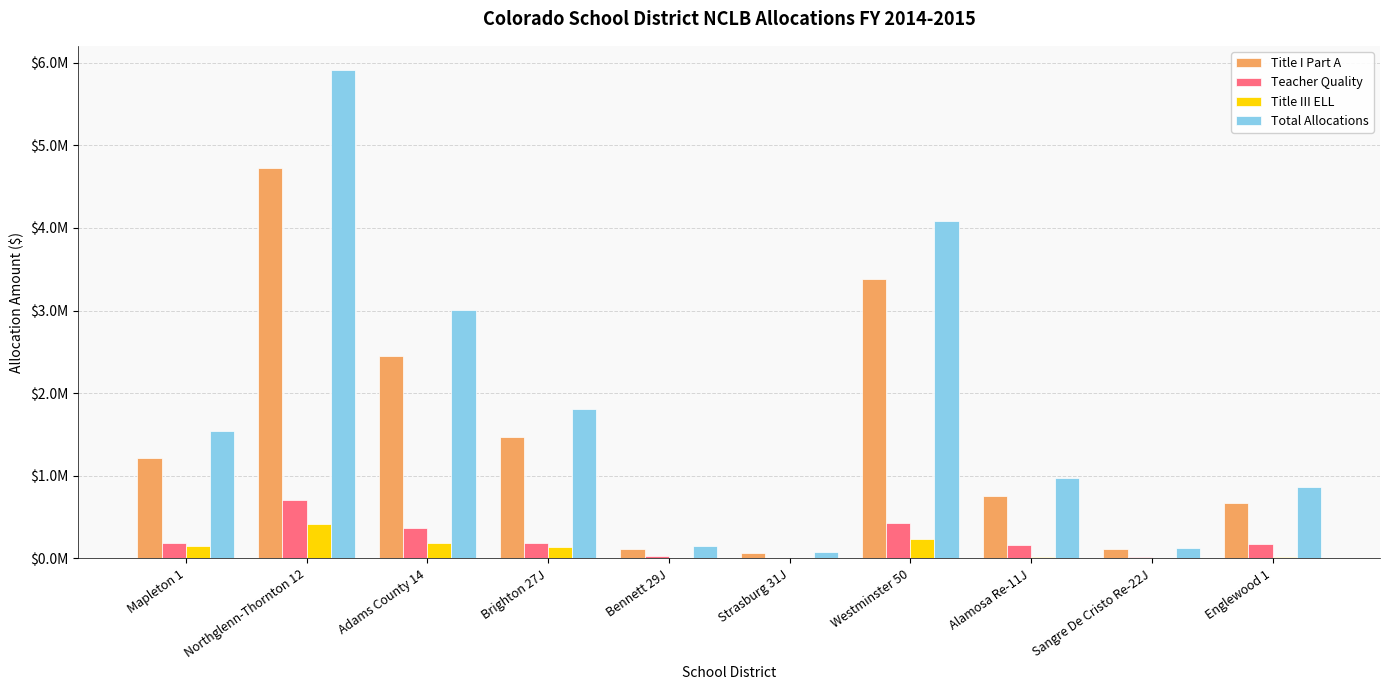

Between Mapleton 1 and Alamosa Re-11J, which series saw the biggest shift?

Total Allocations